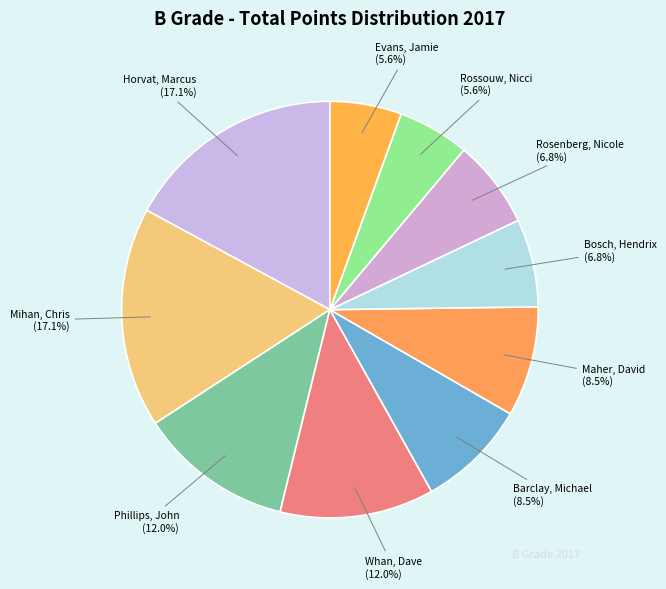

Rank the categories by value from highest to lowest.

Horvat, Marcus (Mt. District), Mihan, Chris (Mt. District), Phillips, John (Corio), Whan, Dave (Karadinga), Barclay, Michael (Wangaratta), Maher, David (Knox Park), Bosch, Hendrix (Corio), Rosenberg, Nicole (Corio), Rossouw, Nicci (Mt. District), Evans, Jamie (Mt. District)